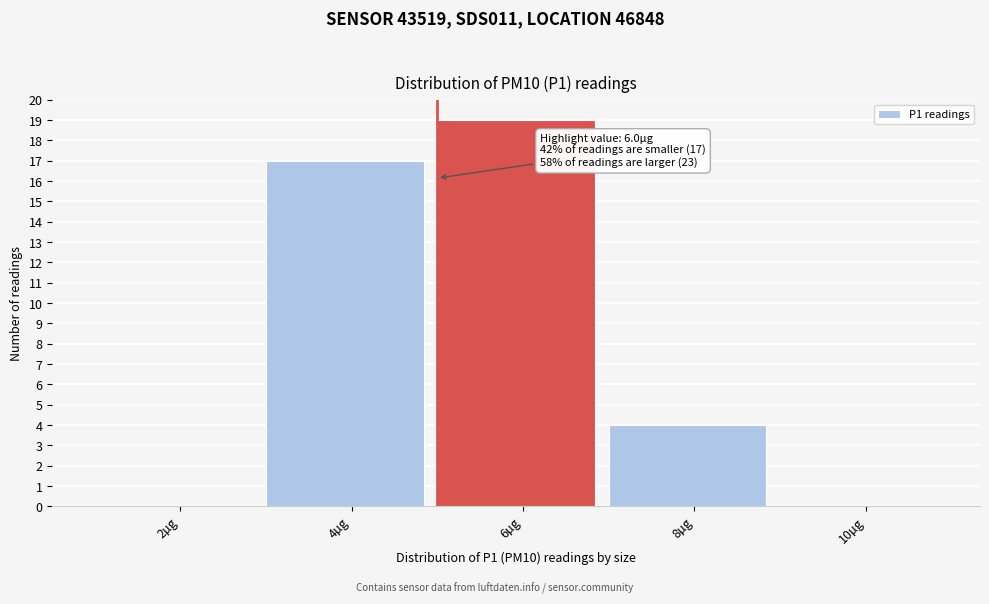

Reading left to right, extract all data points from this chart.

2µg=0	4µg=17	6µg=19	8µg=4	10µg=0